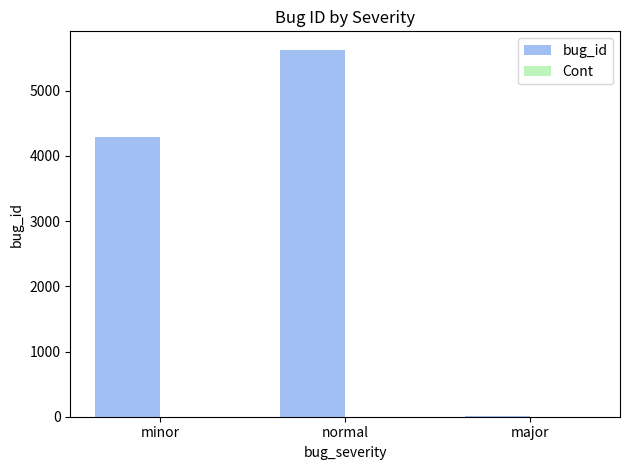

What is the approximate value at normal?

5630